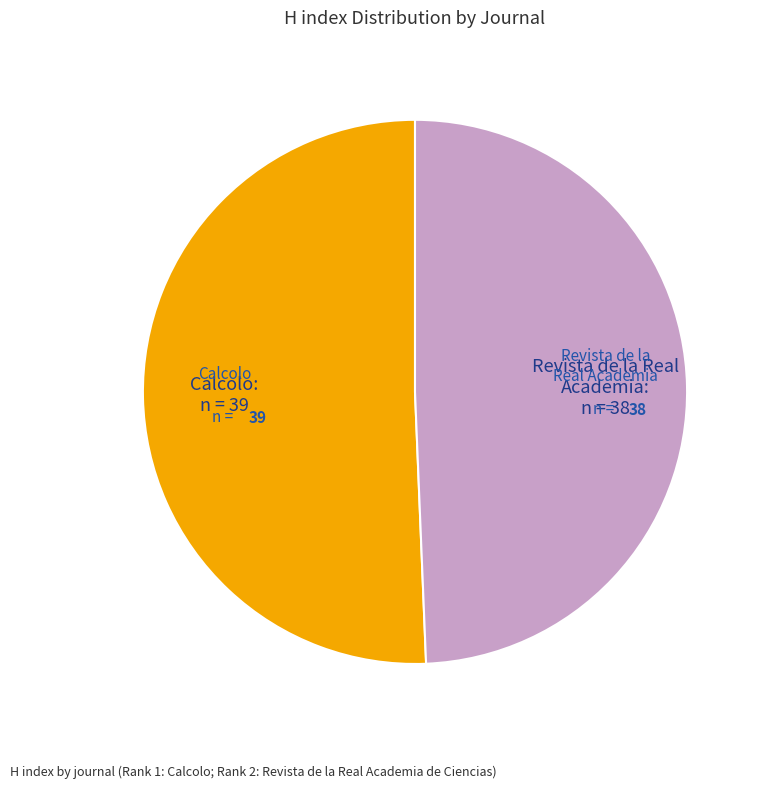

What is the majority slice?

Calcolo (Rank 1)